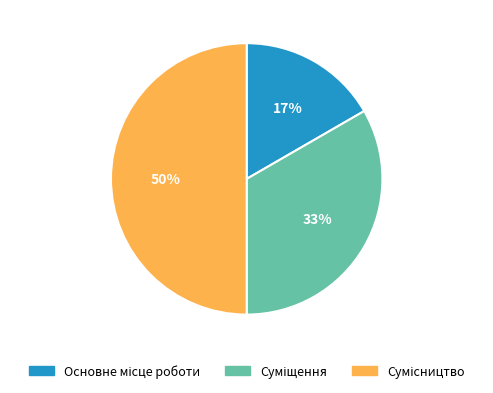

To the nearest percent, what is the difference between the largest and smallest slice percentages?

33%